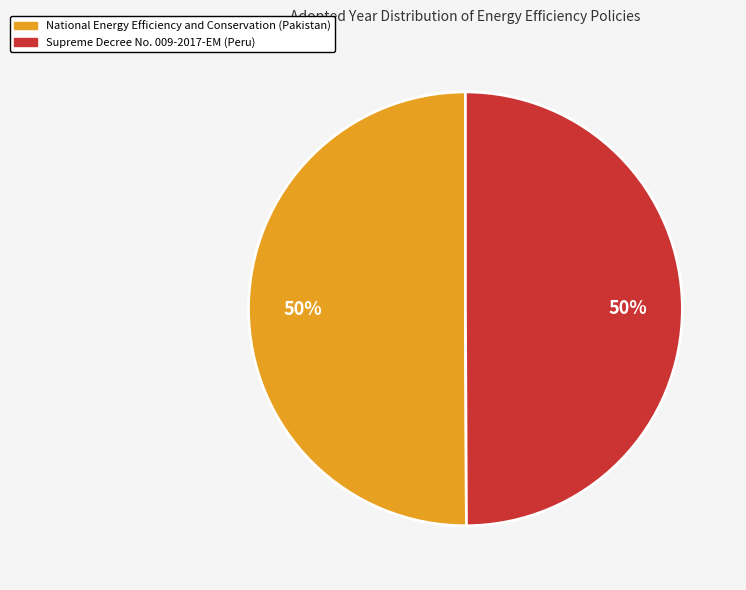

To the nearest percent, what is the average slice percentage?

50%